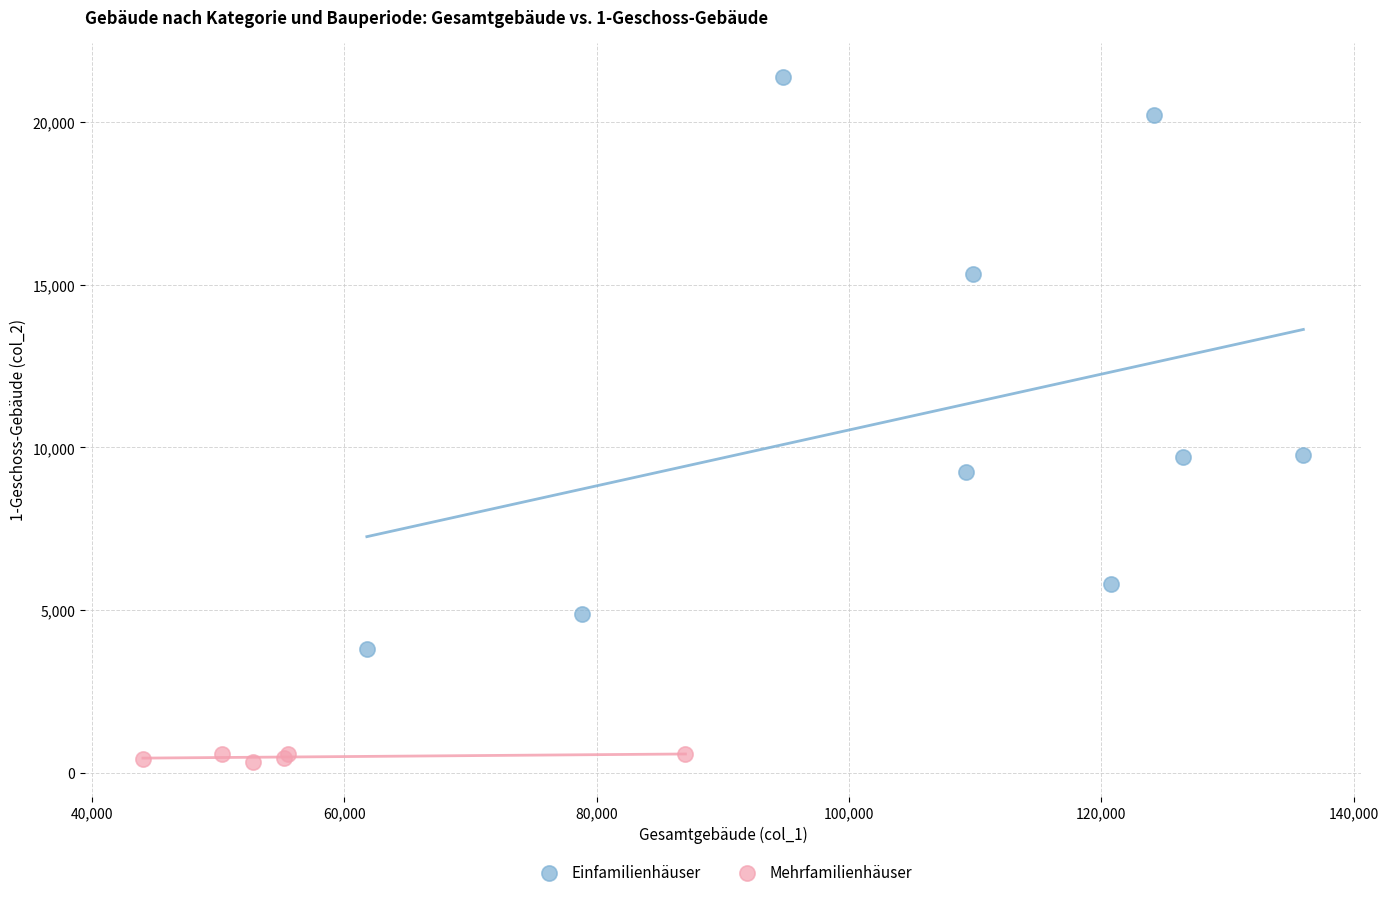

Which series reaches the minimum Y coordinate?

Mehrfamilienhäuser